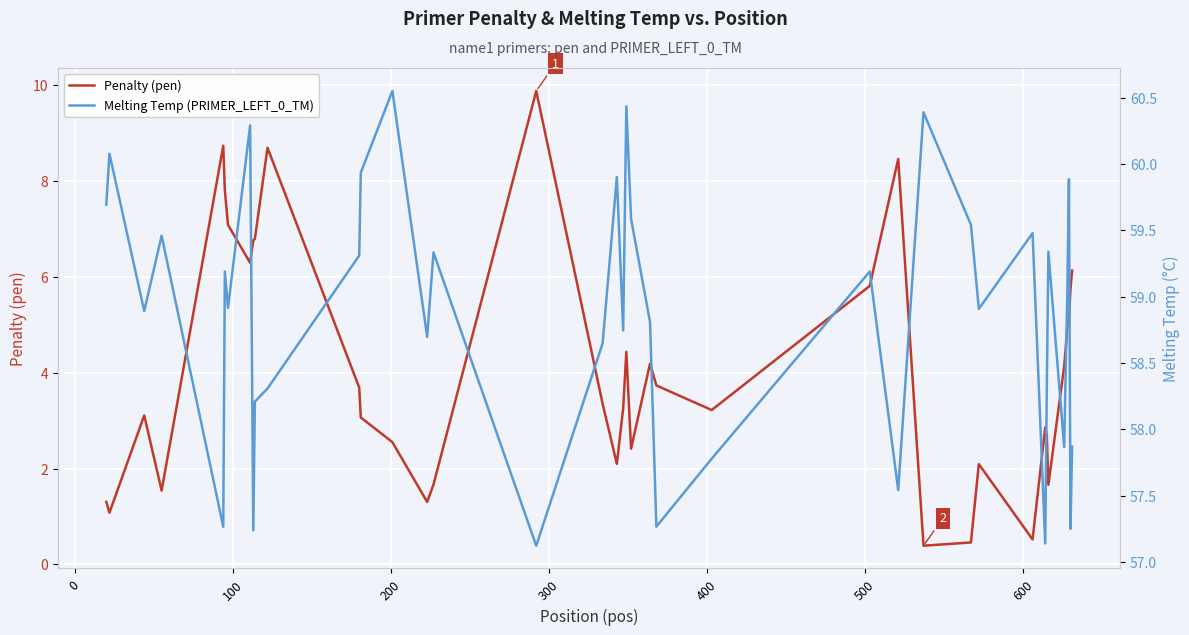

At how many categories does at least one series exceed 18?

40